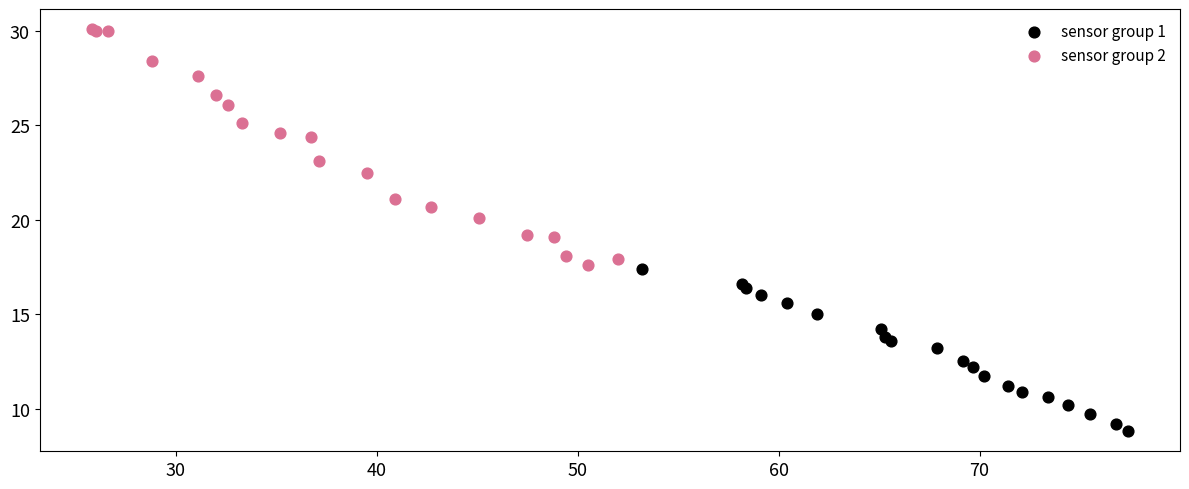

Which series contains the highest Y value?

sensor group 2